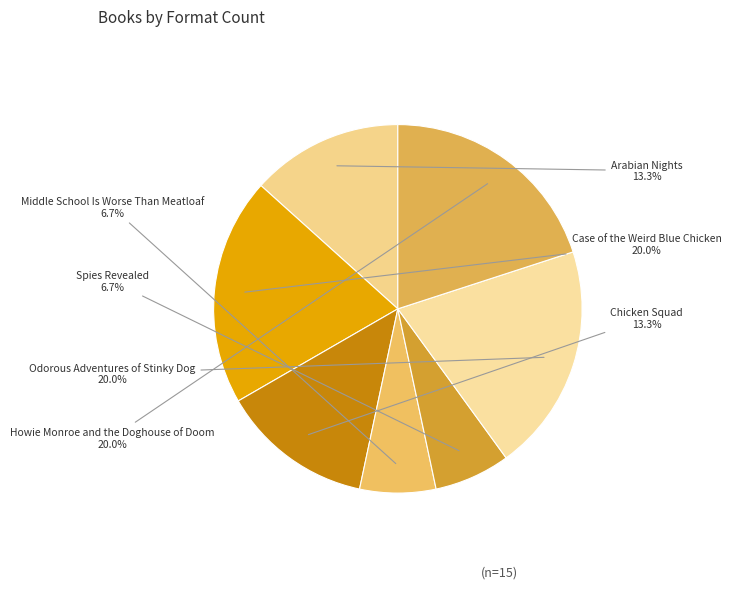

Combined, do Howie Monroe and the Doghouse of Doom and Odorous Adventures of Stinky Dog account for over 50%?

No